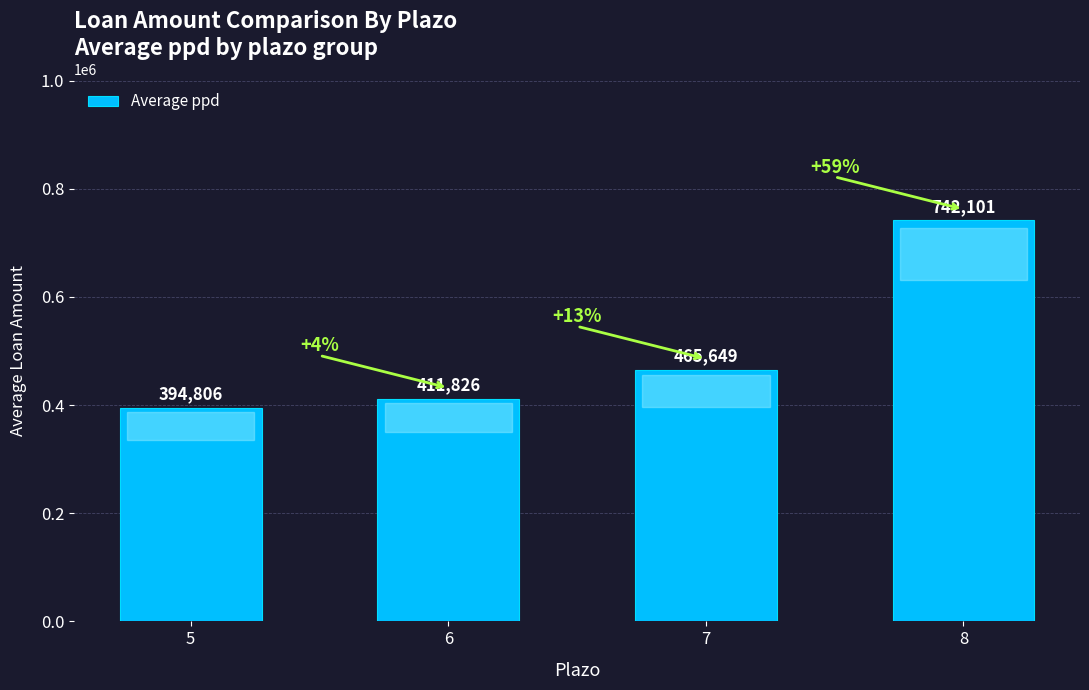

Where is the data nearest to the value 568453?

7